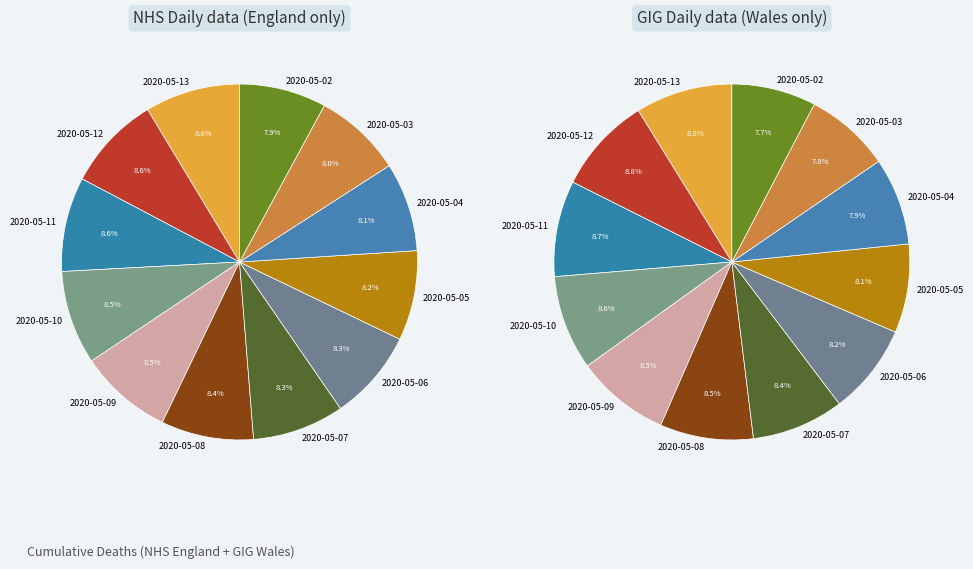

Is there any slice that represents more than half of the pie?

No